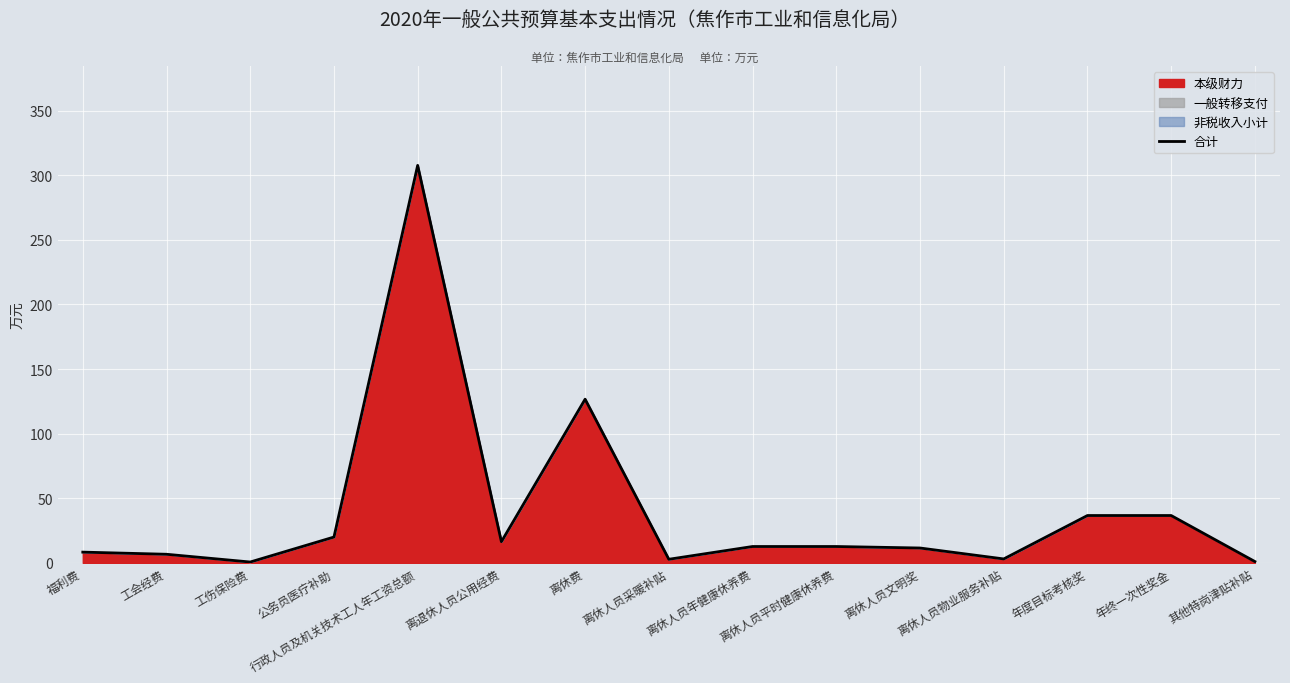

What is the difference between the values at 福利费 and 行政人员及机关技术工人年工资总额?

299.3